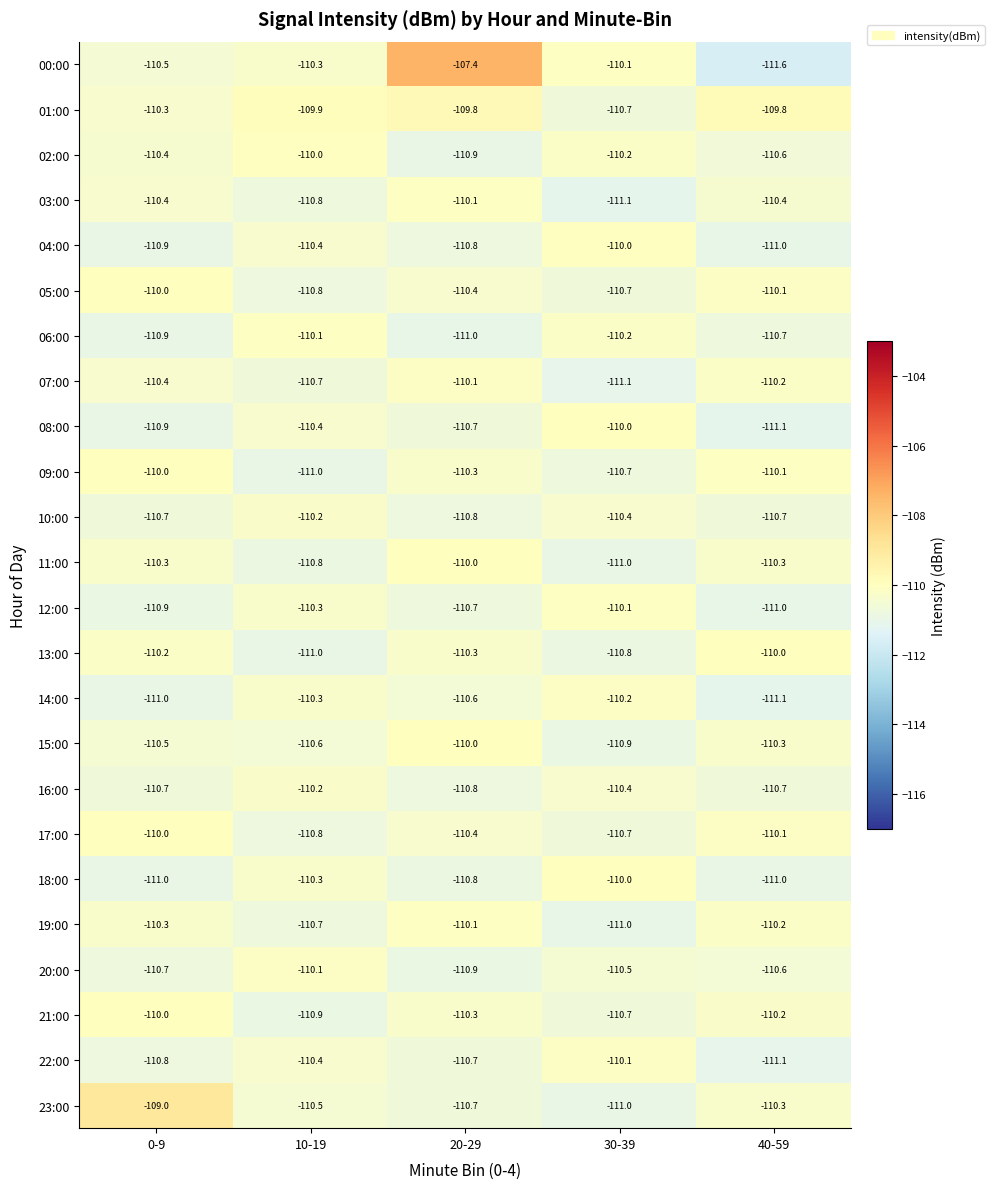

Which label corresponds to the largest value in the chart?

20-29